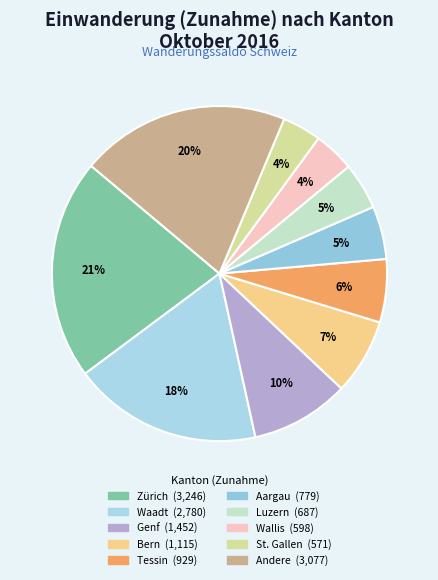

How many slices are in this pie chart?

10